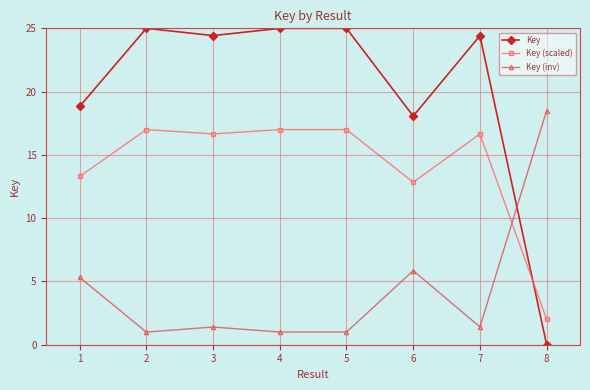

Rank the series by their average value, from highest to lowest.

Key, Key (scaled), Key (inv)